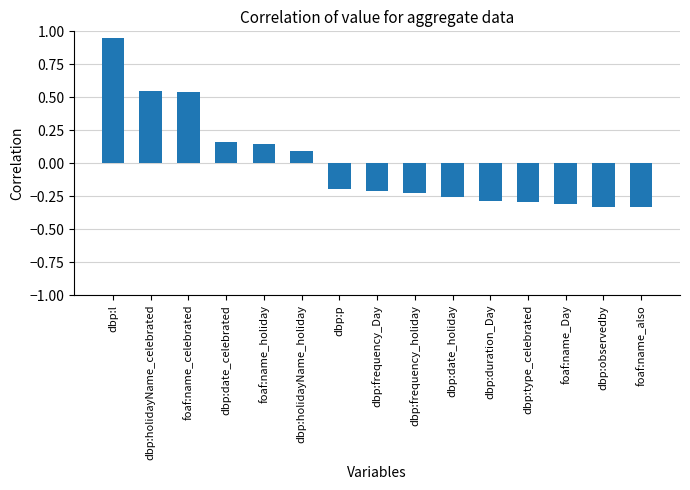

Between dbp:holidayName_celebrated and dbp:l, which is larger?

dbp:l